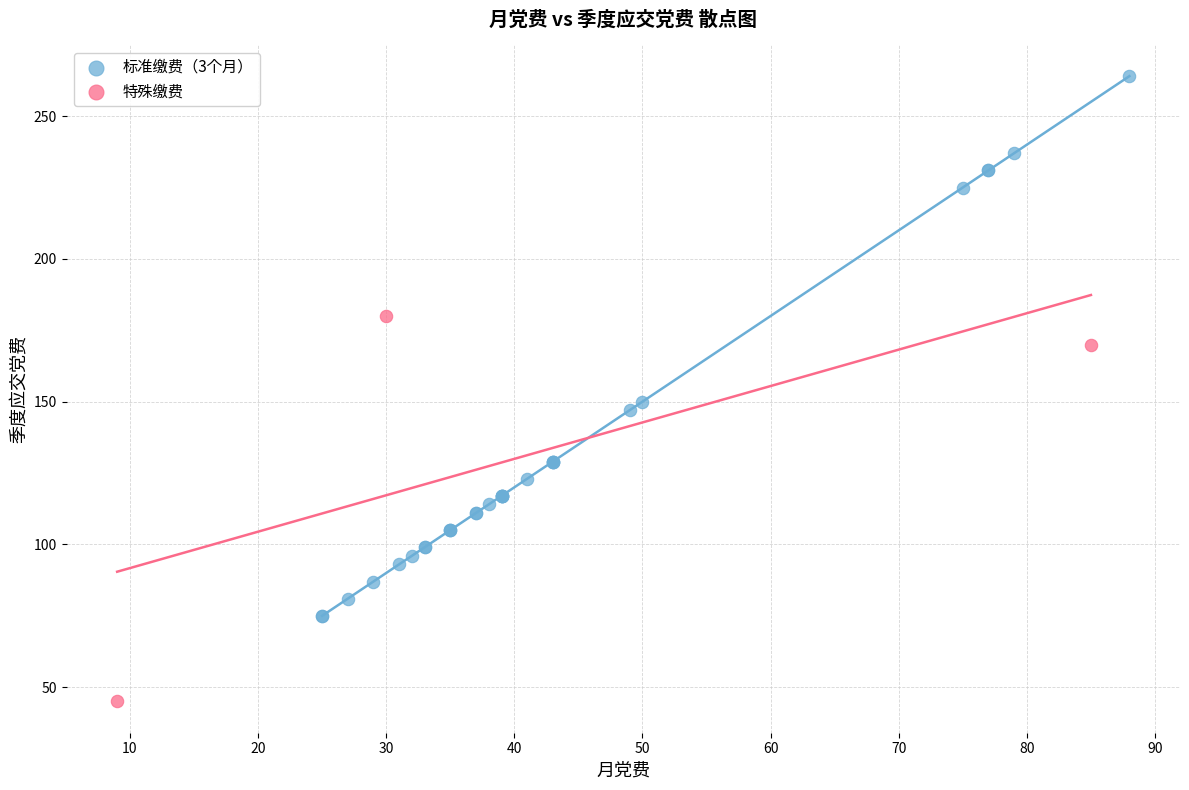

What are all the series names shown in the legend?

标准缴费（3个月）, 特殊缴费